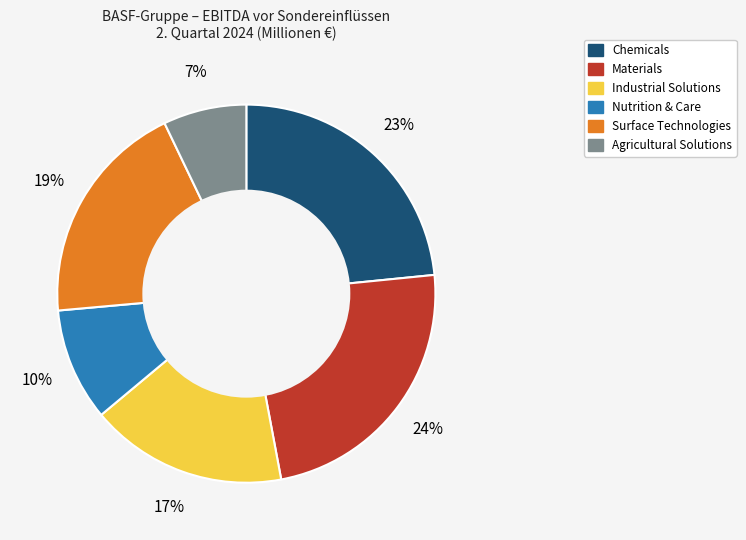

To the nearest percent, what is the combined percentage of Nutrition & Care and Agricultural Solutions?

17%